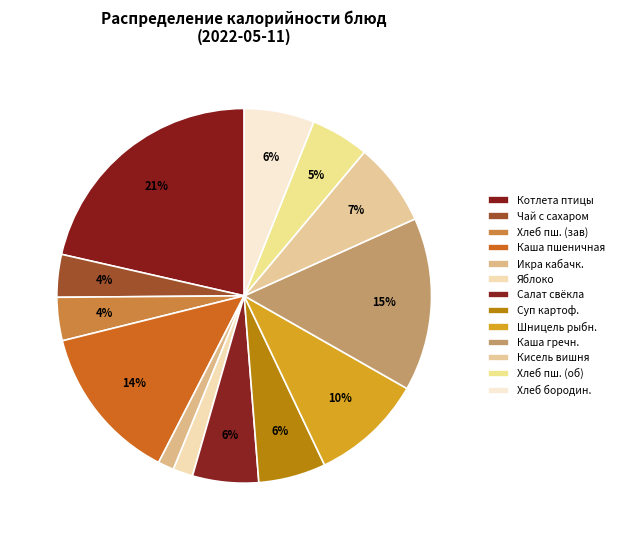

Count the number of slices in the pie.

13